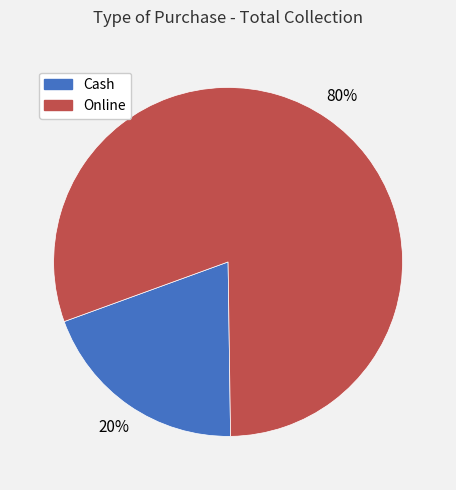

To the nearest percent, what is the average slice percentage?

50%